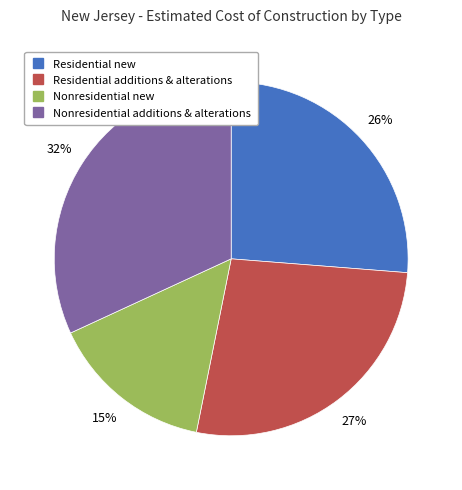

Is the sum of Nonresidential new and Residential new greater than half?

No